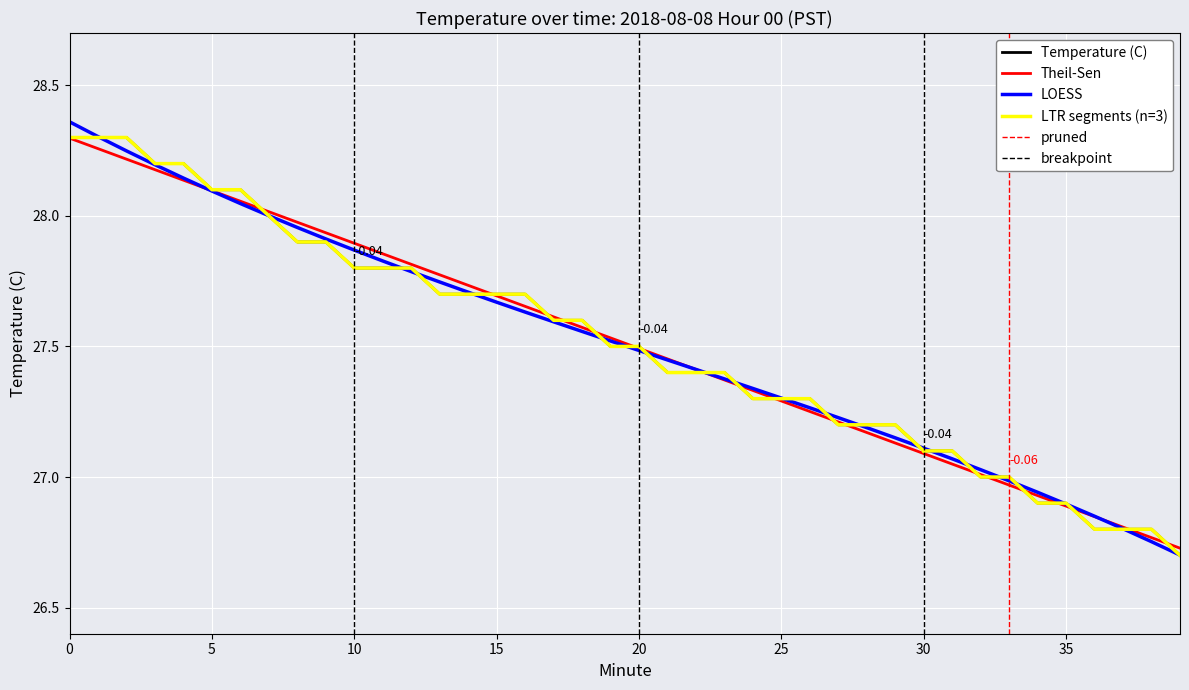

Approximately how many times larger is the value at 0 compared to 1?

1.0